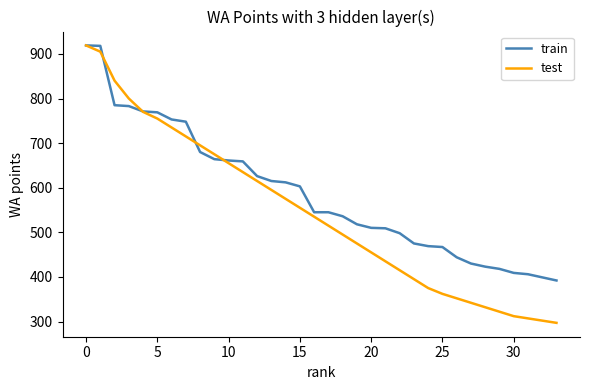

Which series has the largest range (max minus min)?

test